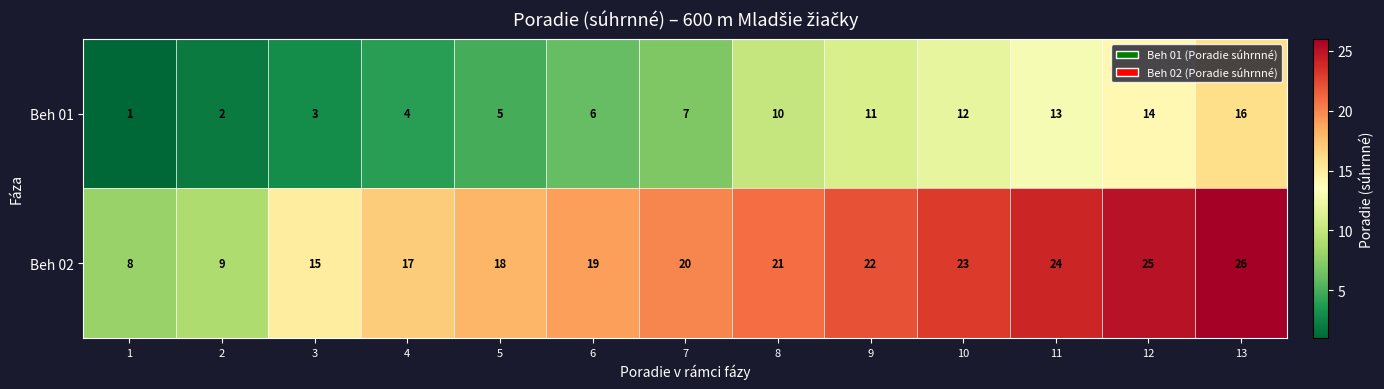

Which series changed the most between 3 and 5?

Beh 02